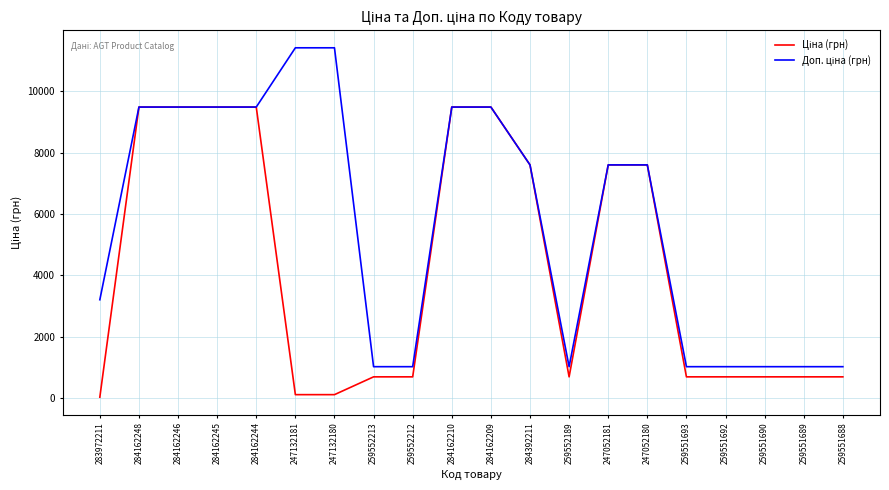

What is the total value across all series at 259551689?

1718.3